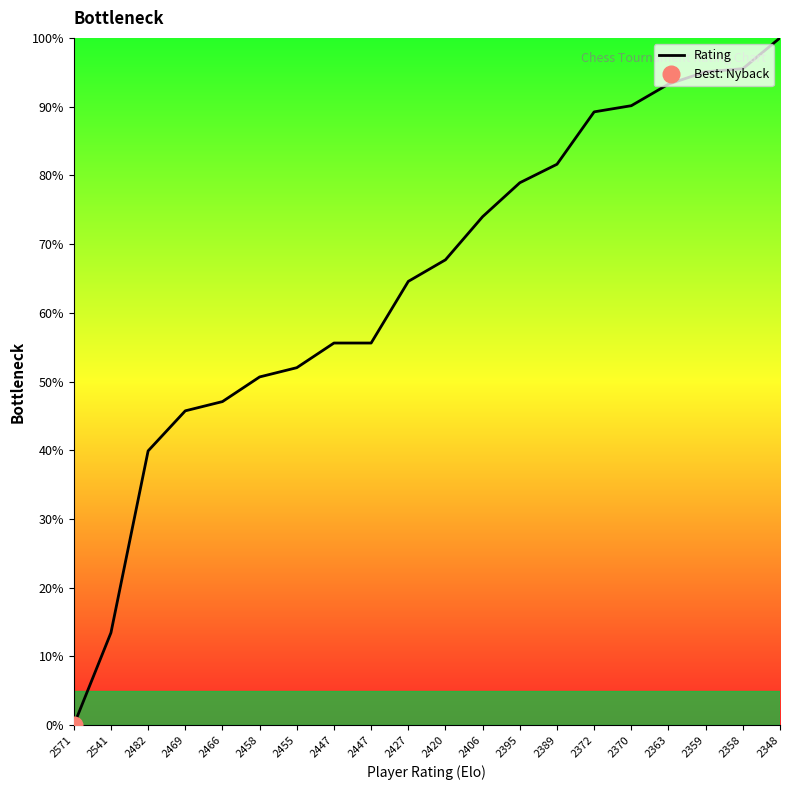

Does the chart display data point markers on the line(s)?

No